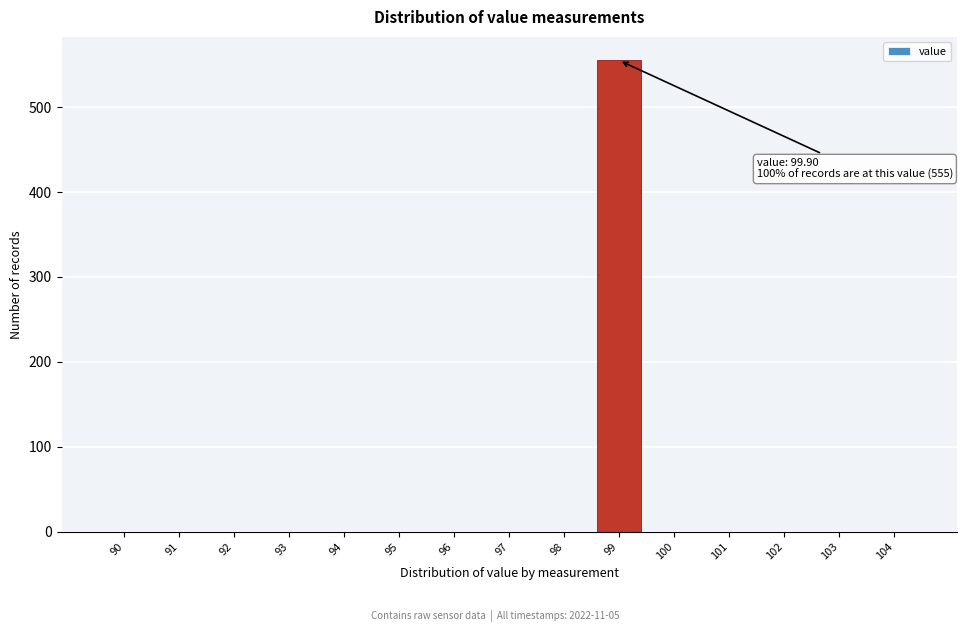

Reading left to right, list all the values displayed in this chart.

90=0	91=0	92=0	93=0	94=0	95=0	96=0	97=0	98=0	99=555	100=0	101=0	102=0	103=0	104=0